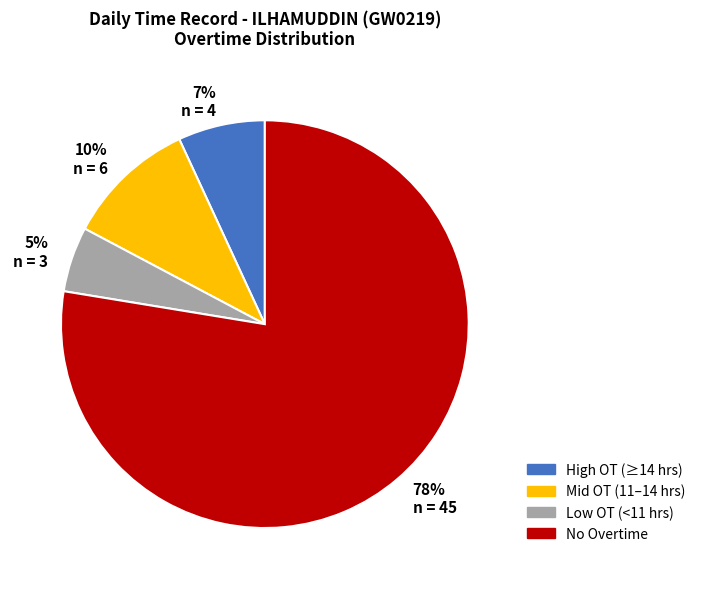

Between 10% n = 6 and 78% n = 45, which is larger?

78% n = 45